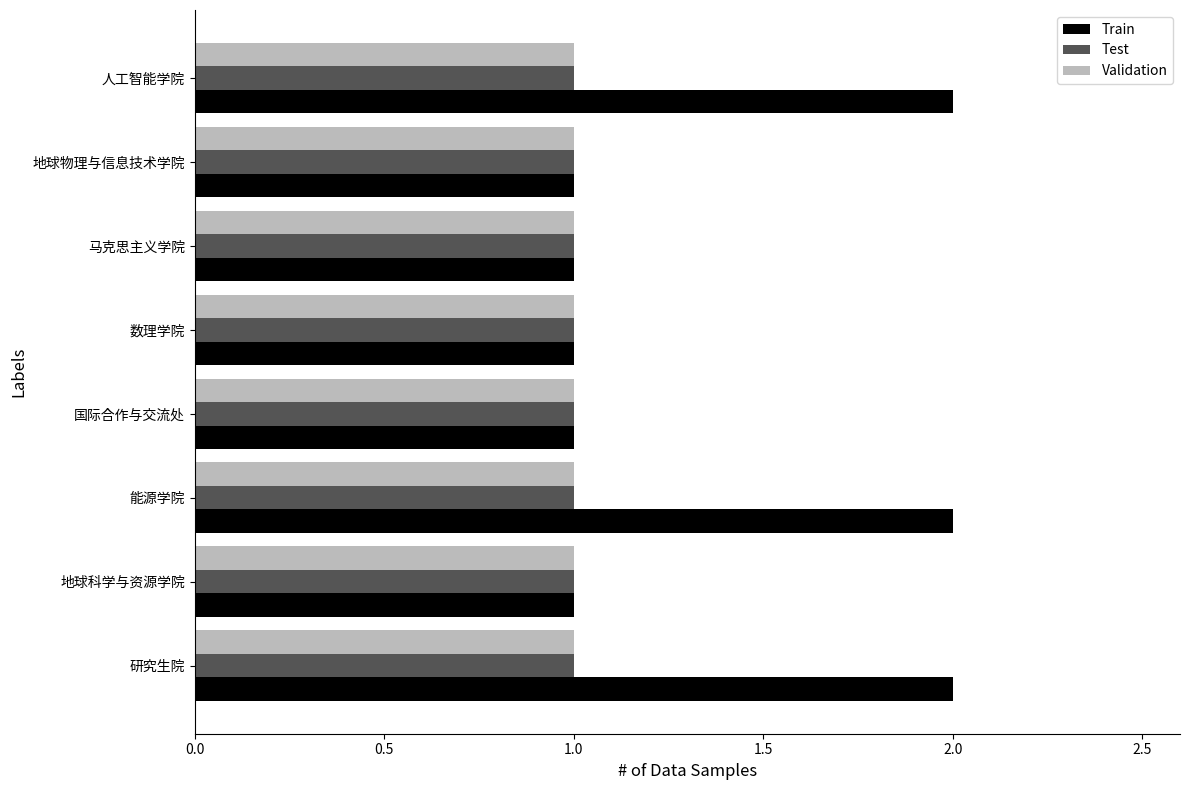

How many data points does each series have?

8